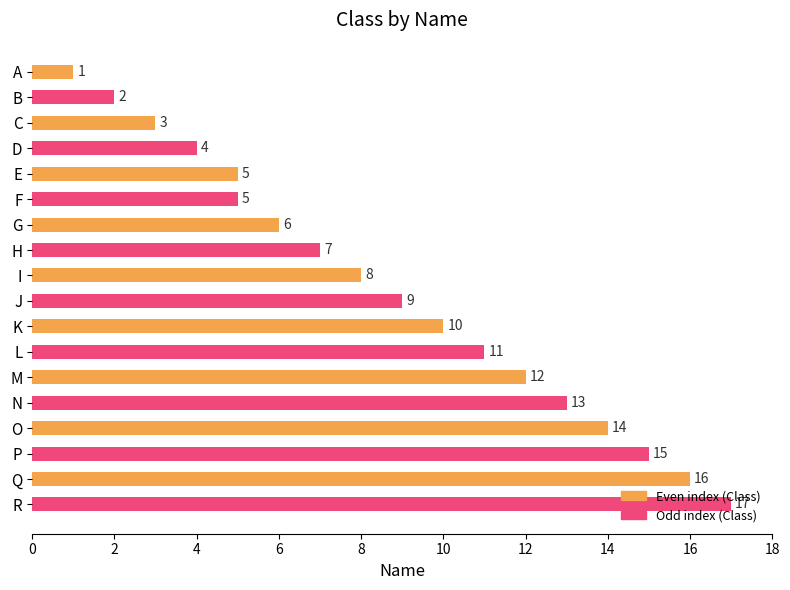

What is the sum of the values at R and L?

28